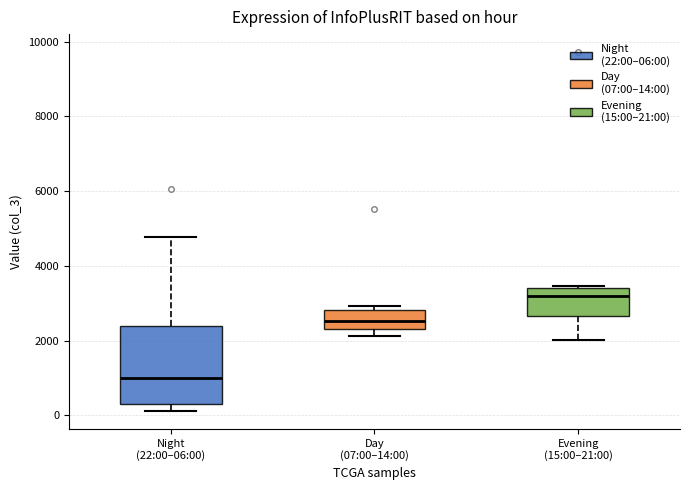

Which box is the tallest, from its lower edge to its upper edge?

Night (22:00–06:00)